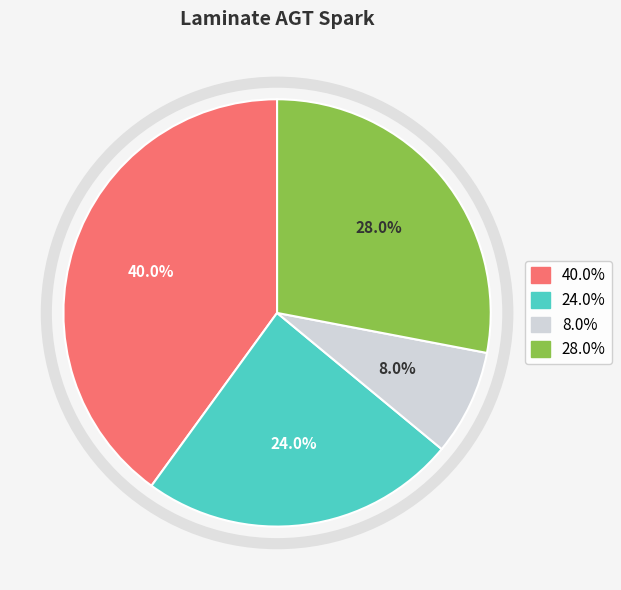

Is there any slice that represents more than half of the pie?

No